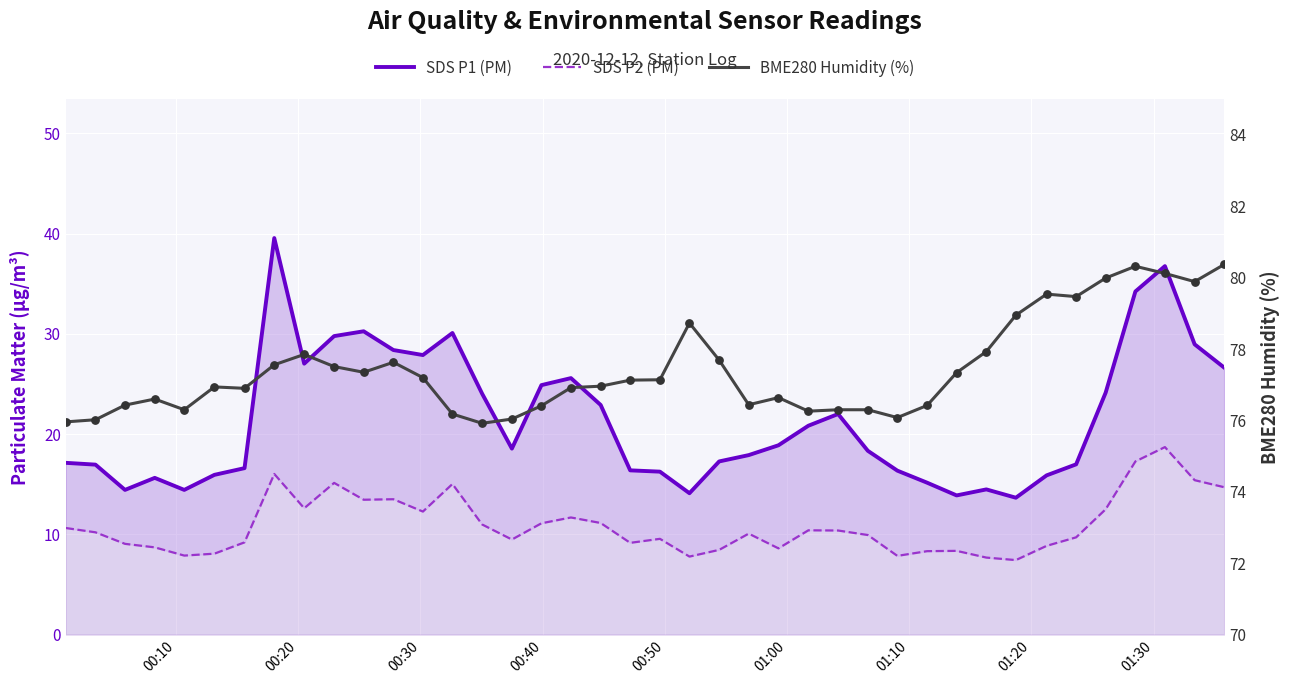

At how many categories does at least one series exceed 66?

40